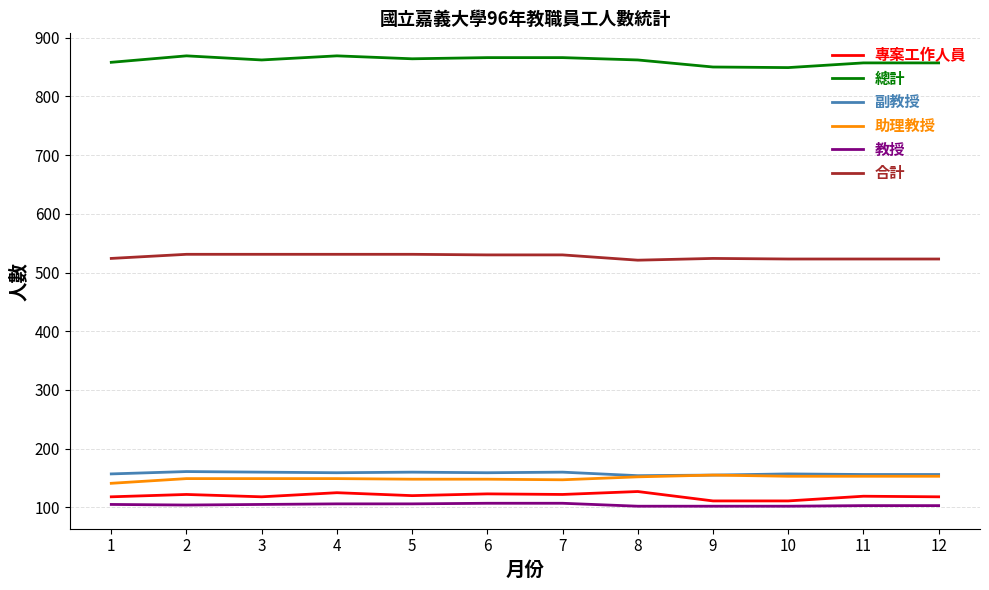

True or false: 總計 and 專案工作人員 intersect in this chart.

False